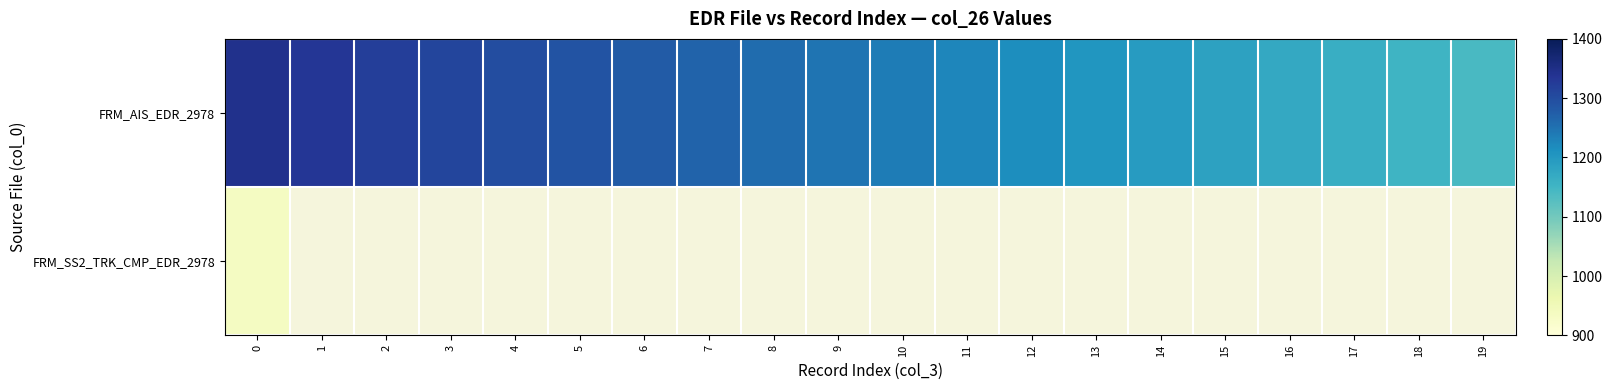

How many positive values does the row_1 series have?

1